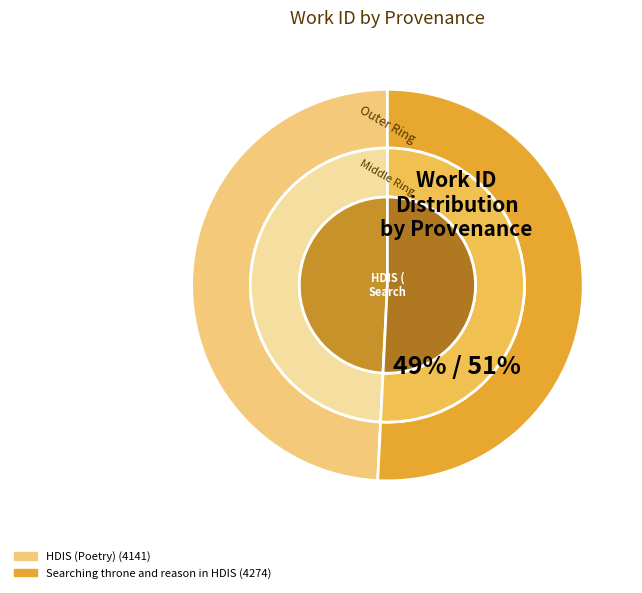

Does HDIS (Poetry) represent more than half of the total?

No